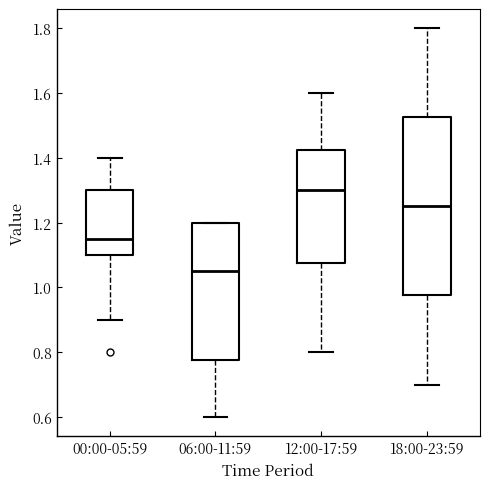

Reading left to right, transcribe this box plot: for each box, give where its median line is, the range the box spans, and where its two whiskers end, as read against the y-axis. The values are not printed on the chart, so give them approximately, as read against the axis.

00:00-05:59: median 1.16, box 1.10 to 1.30, whiskers 0.90 to 1.40
06:00-11:59: median 1.06, box 0.78 to 1.20, whiskers 0.60 to 1.20
12:00-17:59: median 1.30, box 1.08 to 1.42, whiskers 0.80 to 1.60
18:00-23:59: median 1.26, box 0.98 to 1.52, whiskers 0.70 to 1.80